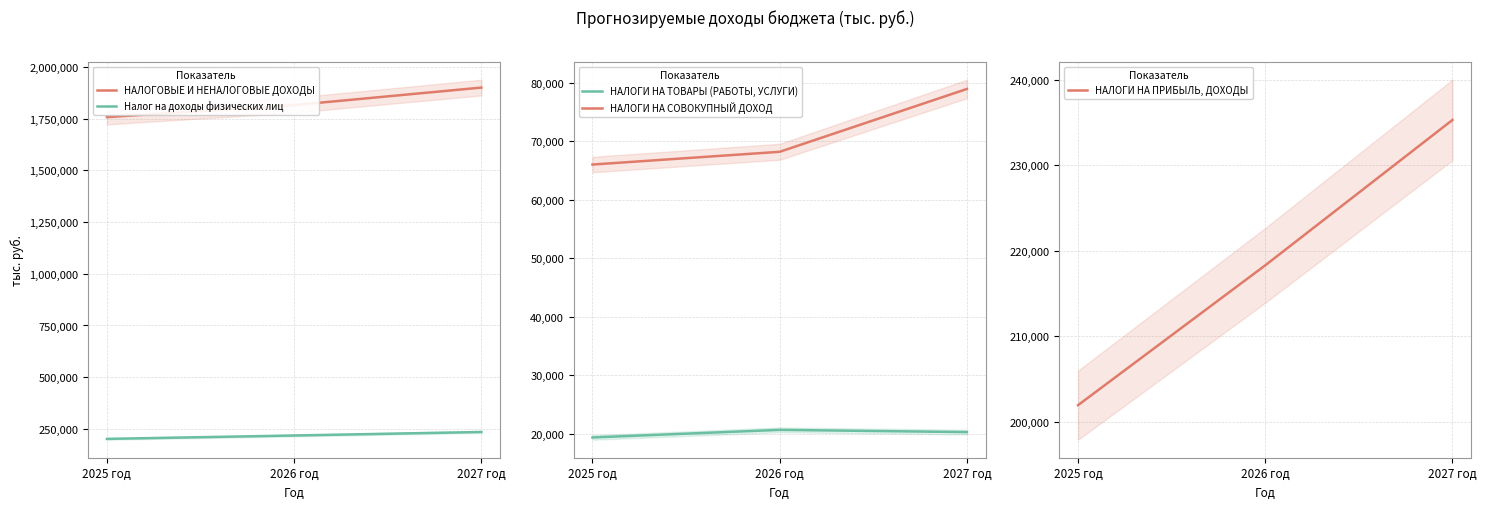

How many lines are shown in the chart?

5